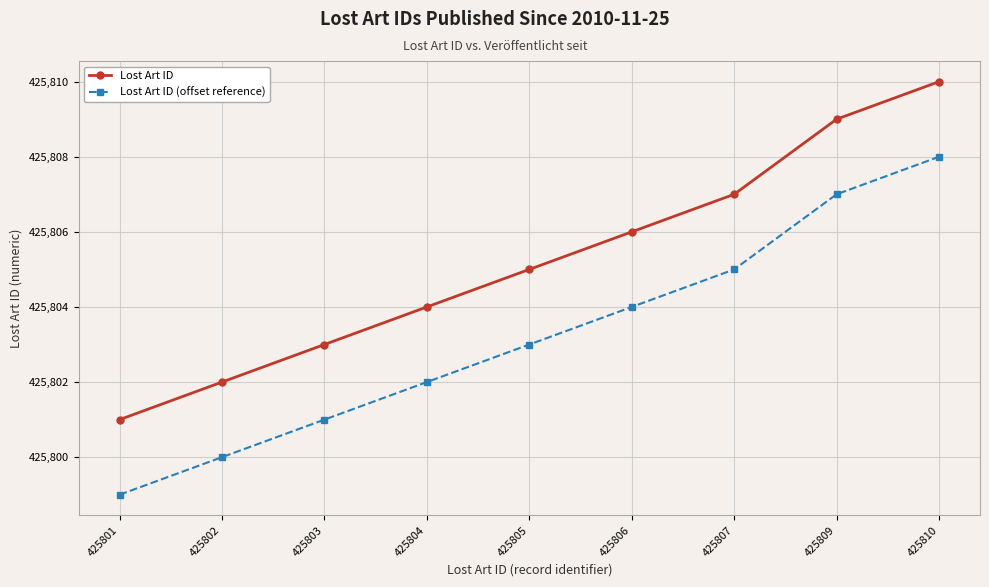

How many data points does each series have?

9